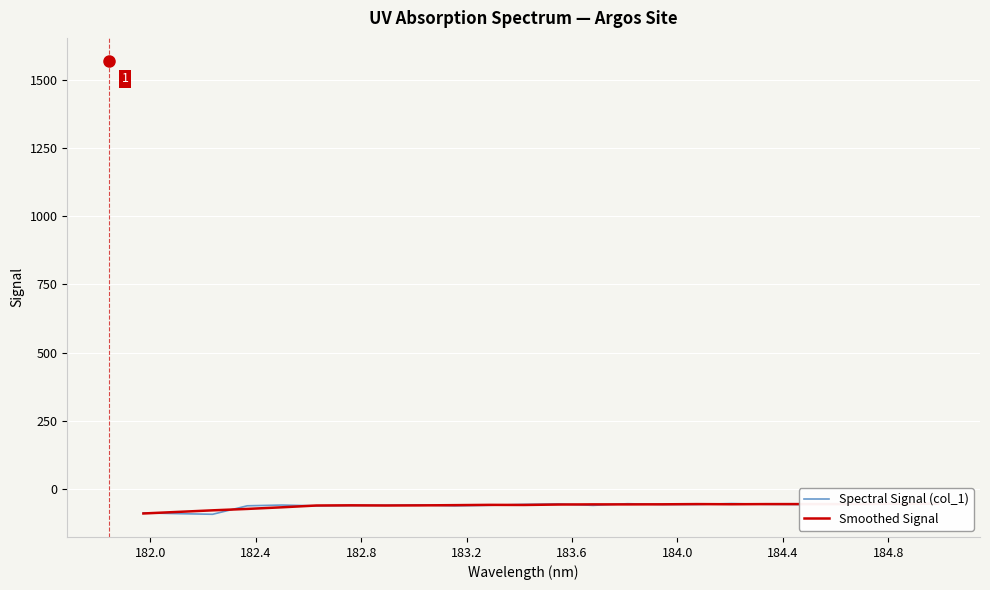

What is the maximum value shown in the chart?

-52.8